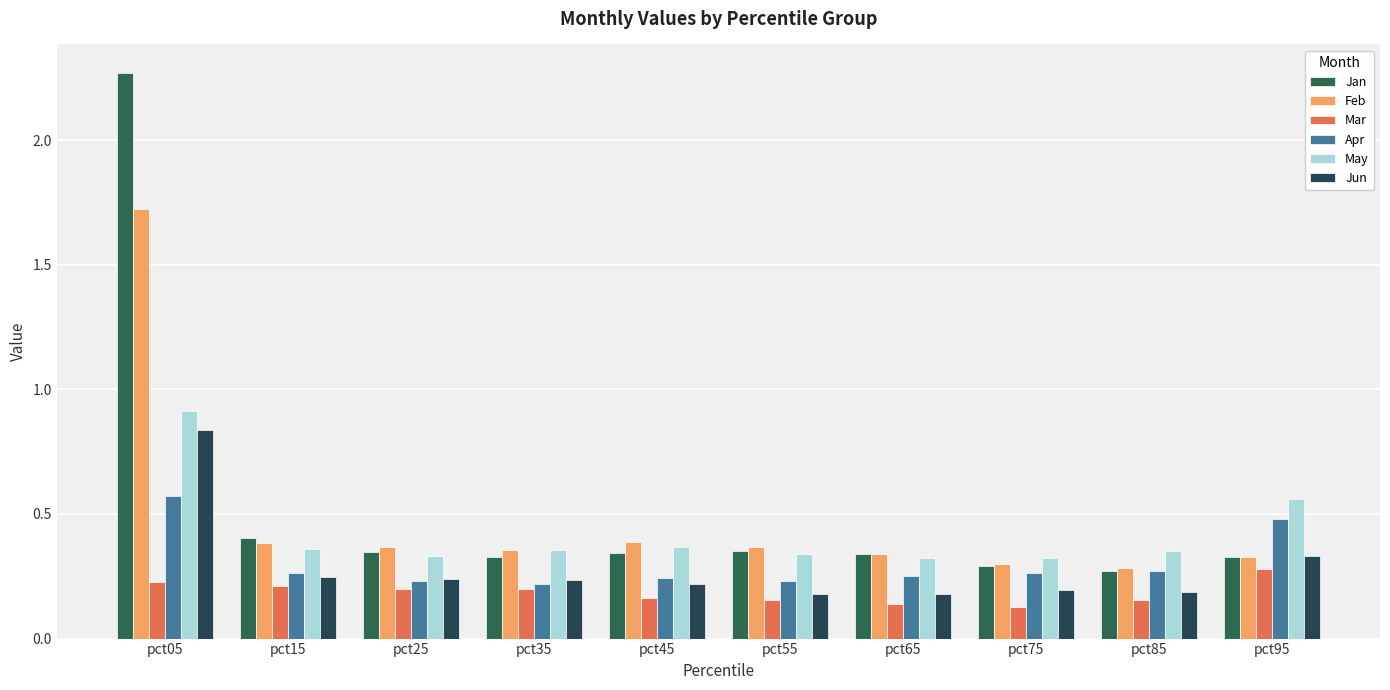

Which series has the largest range (max minus min)?

Jan